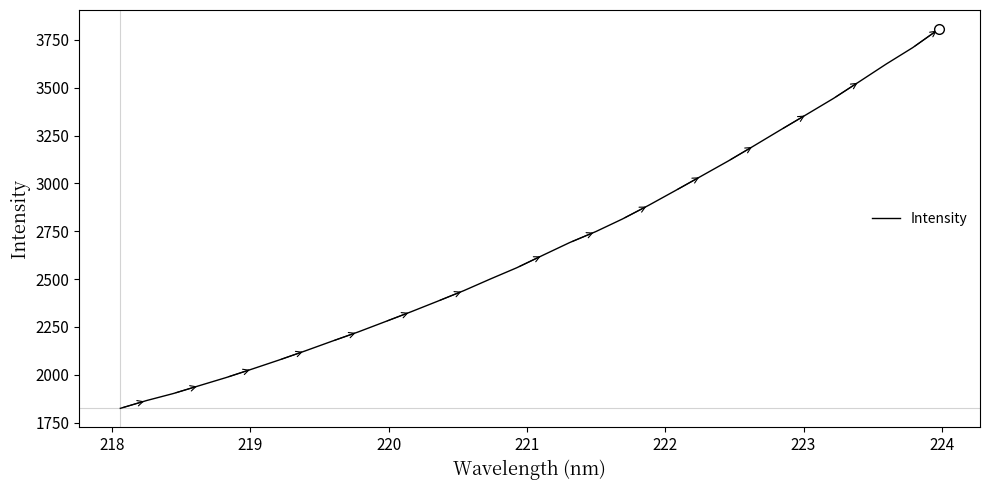

What is the difference between the maximum and second lowest values?

1941.7